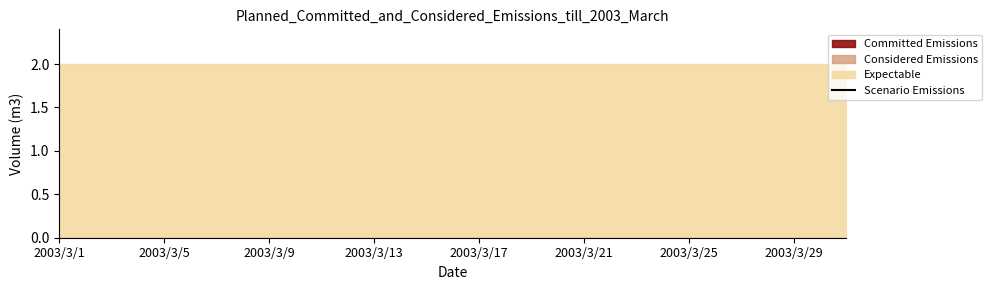

What are all the series names shown in the legend?

Committed Emissions, Considered Emissions, Expectable, Scenario Emissions